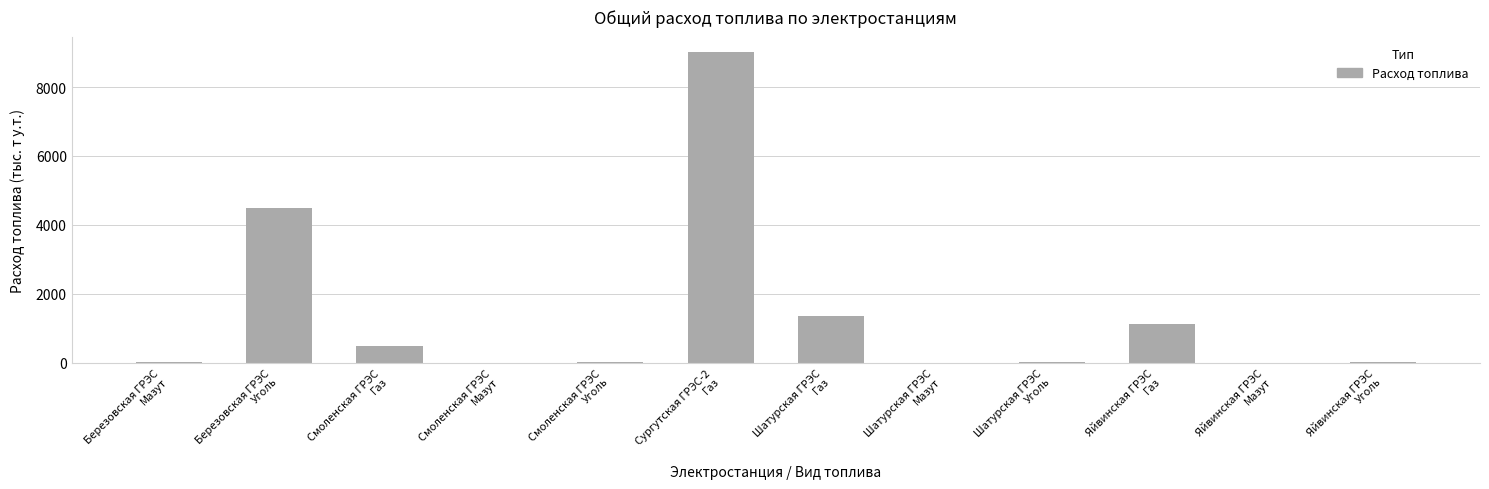

What is the sum of all values?

16487.1